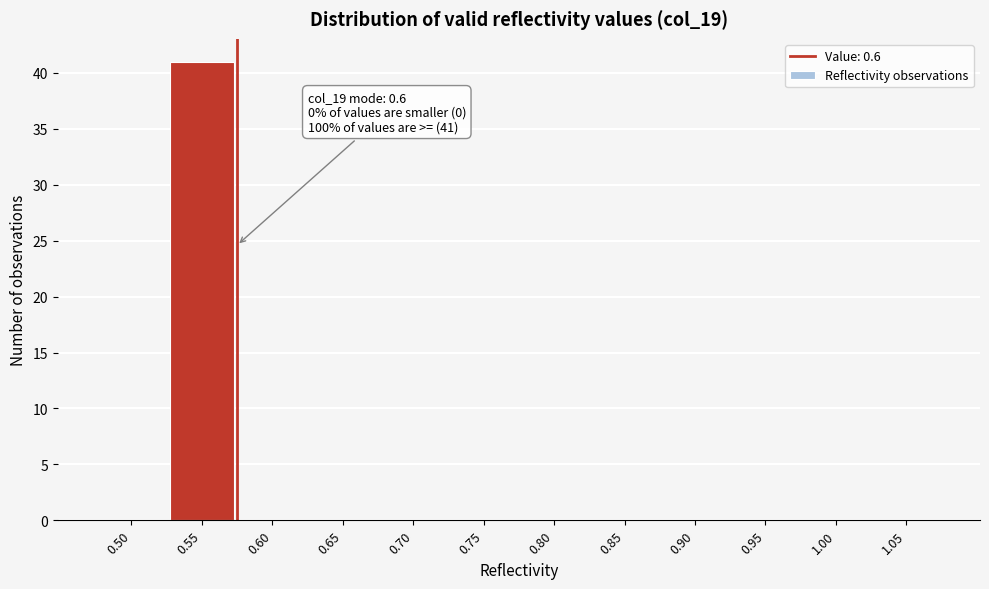

Reading right to left, list all the values displayed in this chart.

1.05=0	1.00=0	0.95=0	0.90=0	0.85=0	0.80=0	0.75=0	0.70=0	0.65=0	0.60=0	0.55=41	0.50=0